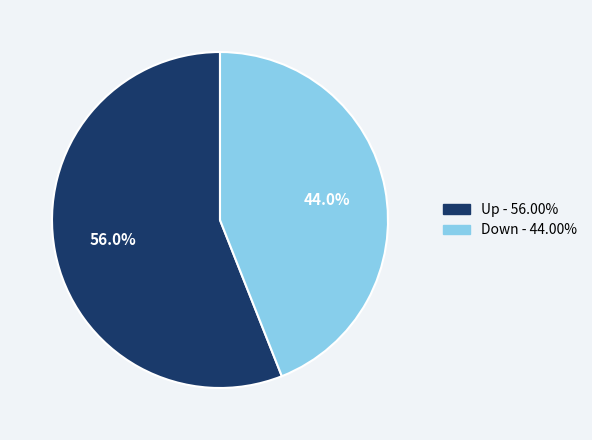

Rank the categories by value from lowest to highest.

Down, Up